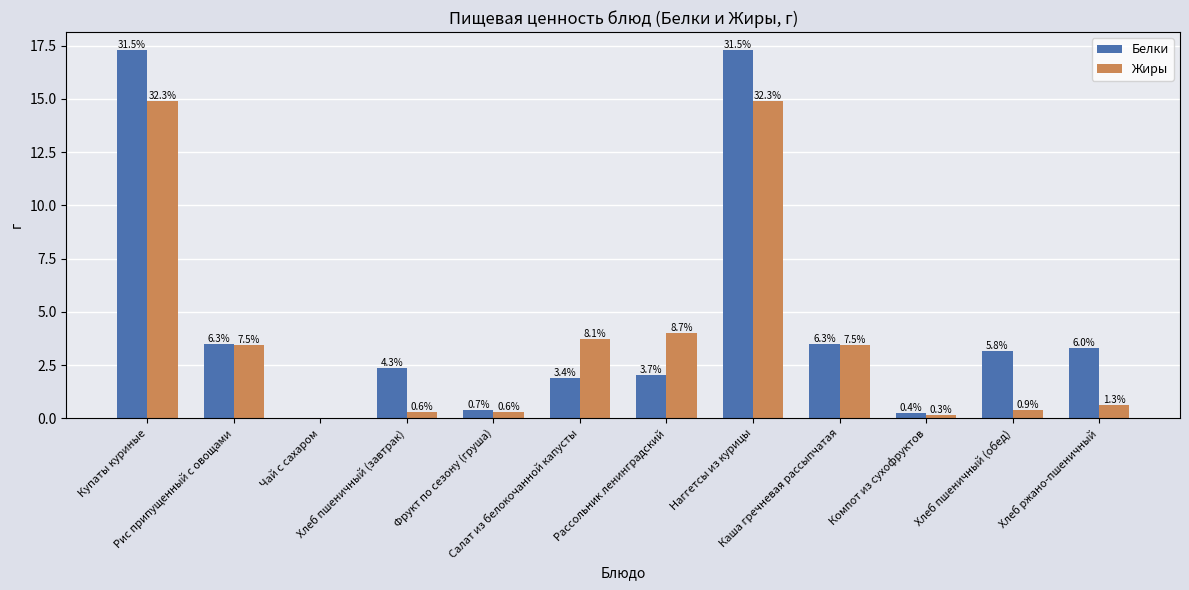

Which category has the highest value in the Белки series?

Купаты куриные